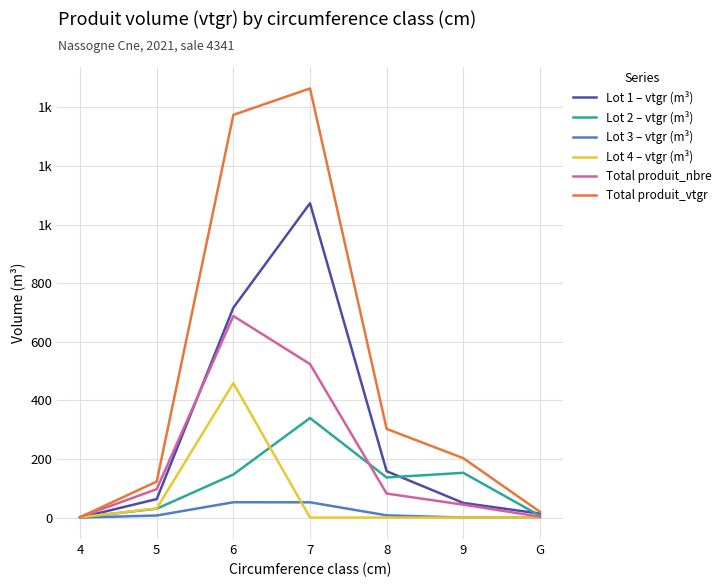

Does the chart display data point markers on the line(s)?

No